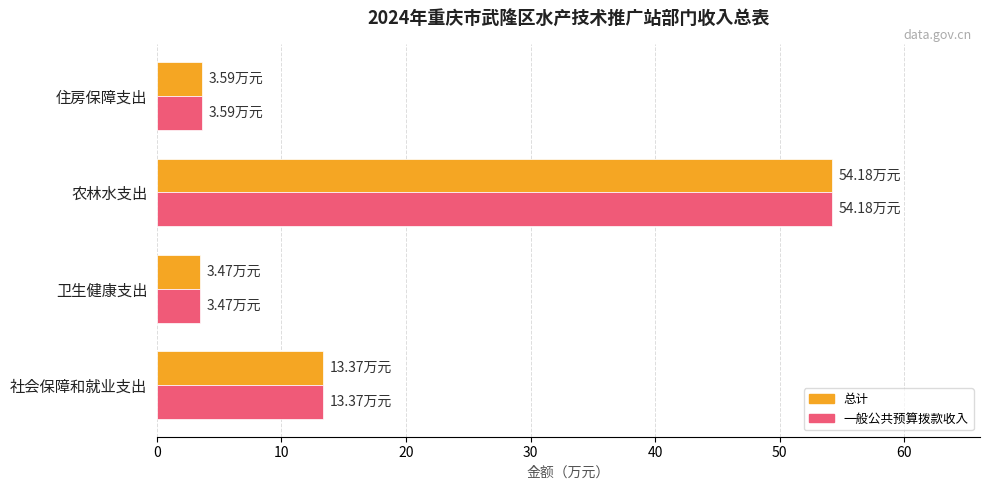

Which label corresponds to the largest value in the chart?

农林水支出